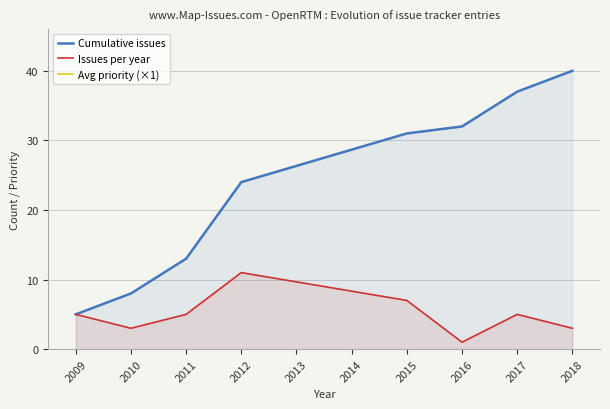

True or false: Avg priority (×1) has more than 0 points higher than both neighbors.

False